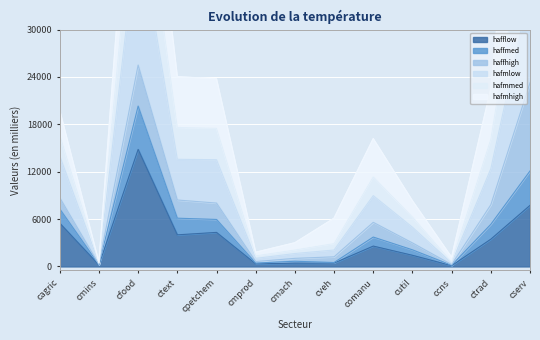

What is the approximate value of hafflow at ctext?

4002.8